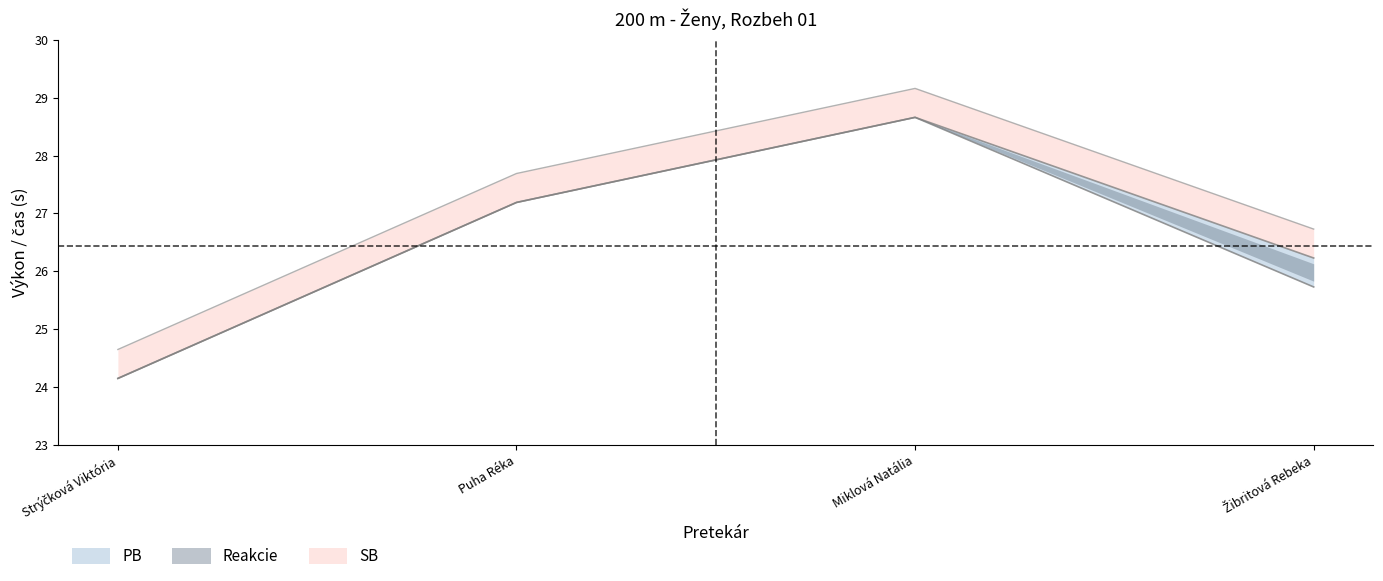

What is the label of the 3rd point from the right?

Puha Réka